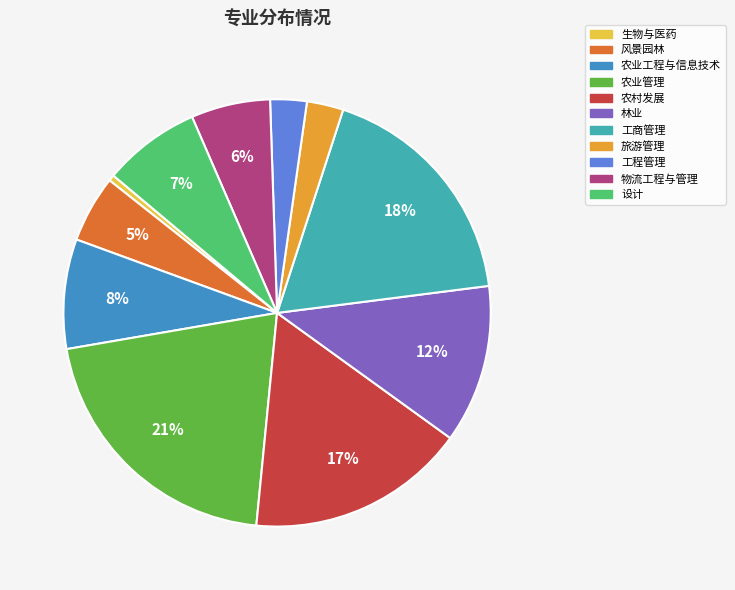

True or false: 旅游管理 accounts for 3% of the total.

True